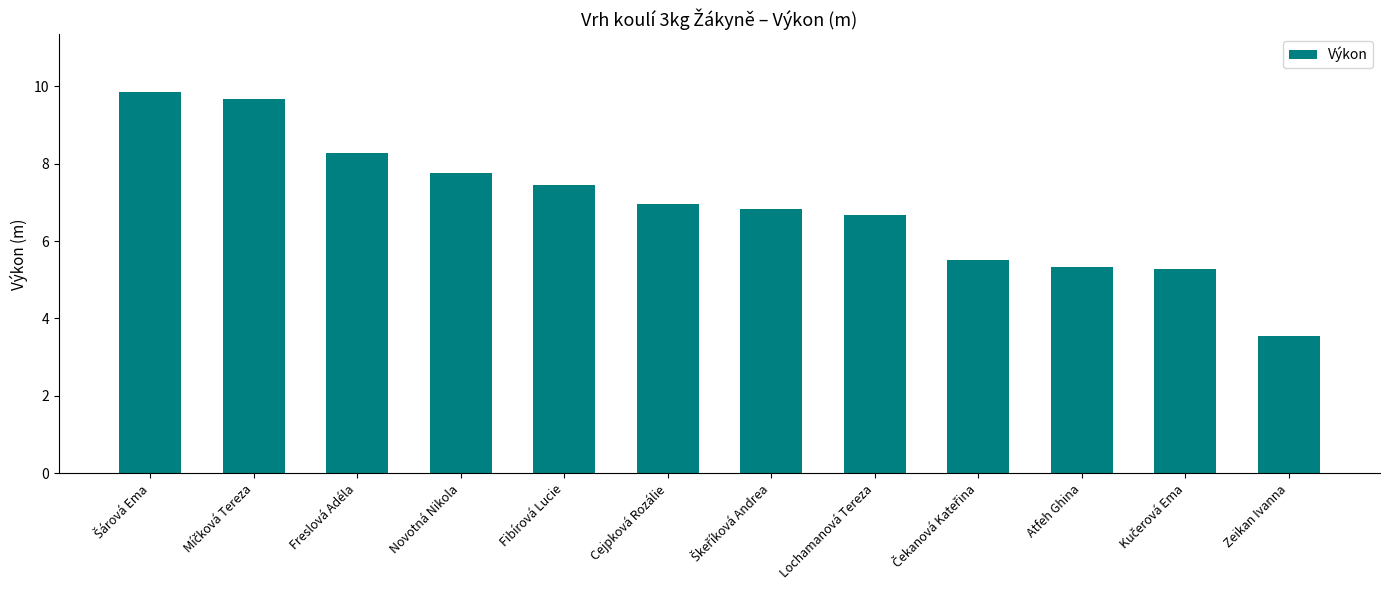

At which category does the chart reach its minimum across all series?

Zeikan Ivanna